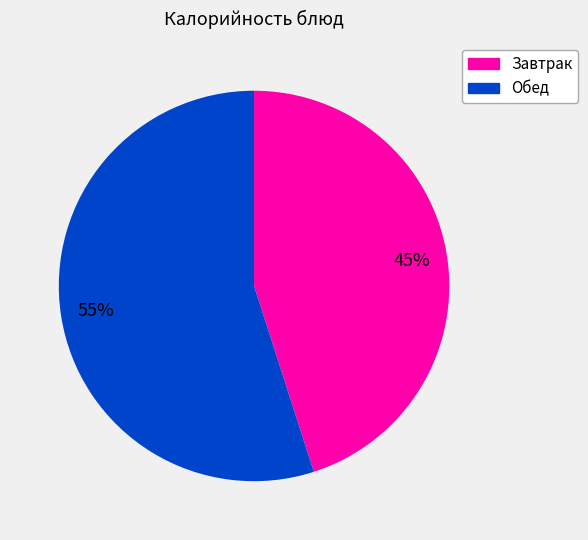

Is there a majority slice in this chart?

Yes